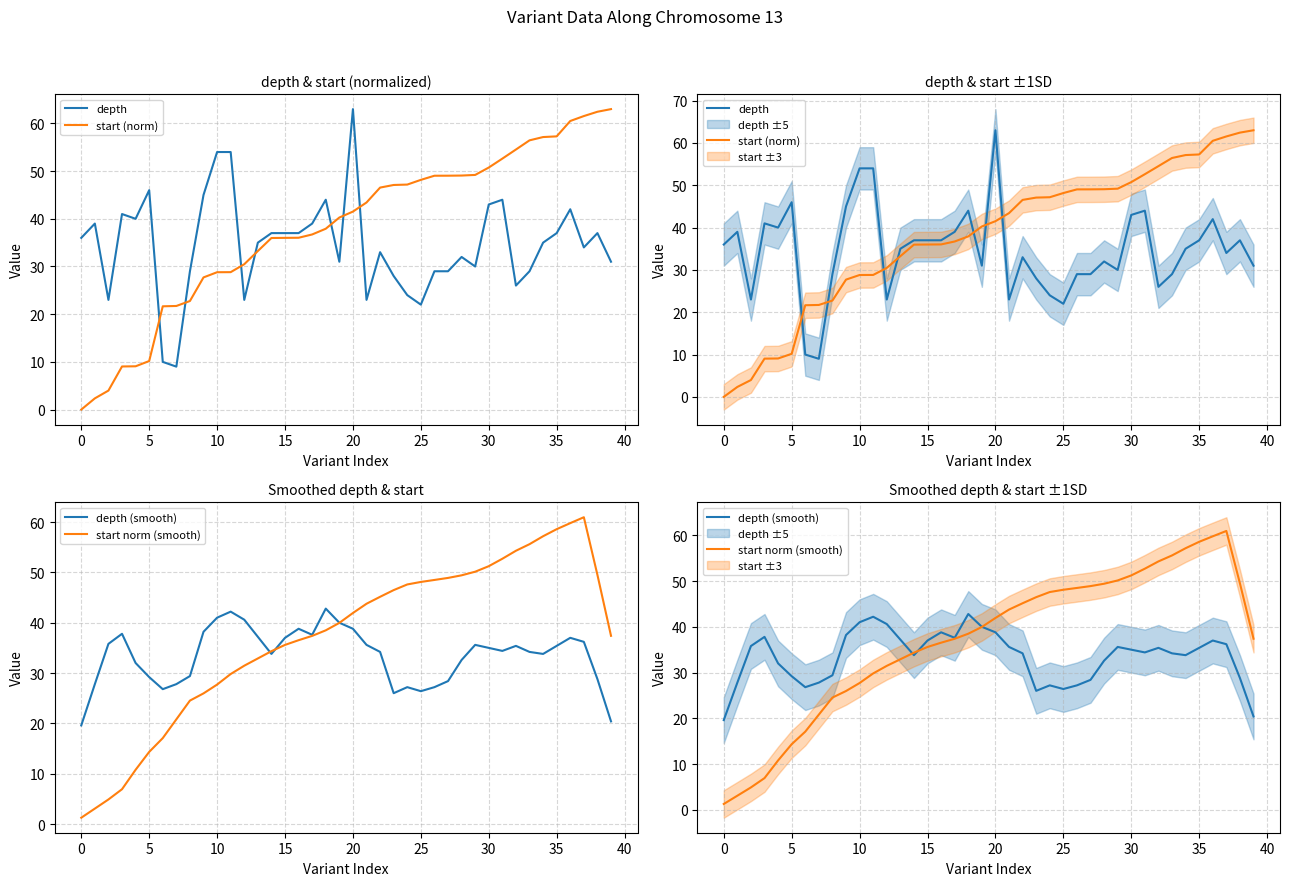

Reading left to right, transcribe all the data shown in this chart.

depth: 36.0	39.0	23.0	41.0	40.0	46.0	10.0	9.0	29.0	45.0	54.0	54.0	23.0	35.0	37.0	37.0	37.0	39.0	44.0	31.0	63.0	23.0	33.0	28.0	24.0	22.0	29.0	29.0	32.0	30.0	43.0	44.0	26.0	29.0	35.0	37.0	42.0	34.0	37.0	31.0
start (norm): 0.0	2.3	4.0	9.0	9.1	10.2	21.7	21.7	22.8	27.7	28.8	28.8	30.5	33.2	36.0	36.0	36.0	36.7	37.9	40.3	41.5	43.4	46.5	47.1	47.2	48.2	49.0	49.0	49.1	49.2	50.7	52.6	54.5	56.4	57.1	57.3	60.5	61.5	62.4	63.0
depth (smooth): 19.6	27.8	35.8	37.8	32.0	29.2	26.8	27.8	29.4	38.2	41.0	42.2	40.6	37.2	33.8	37.0	38.8	37.6	42.8	40.0	38.8	35.6	34.2	26.0	27.2	26.4	27.2	28.4	32.6	35.6	35.0	34.4	35.4	34.2	33.8	35.4	37.0	36.2	28.8	20.4
start norm (smooth): 1.3	3.1	4.9	6.9	10.8	14.3	17.1	20.8	24.5	26.0	27.7	29.8	31.5	32.9	34.3	35.6	36.5	37.4	38.5	40.0	41.9	43.8	45.1	46.5	47.6	48.1	48.5	48.9	49.4	50.1	51.2	52.7	54.3	55.6	57.2	58.6	59.8	61.0	49.5	37.4